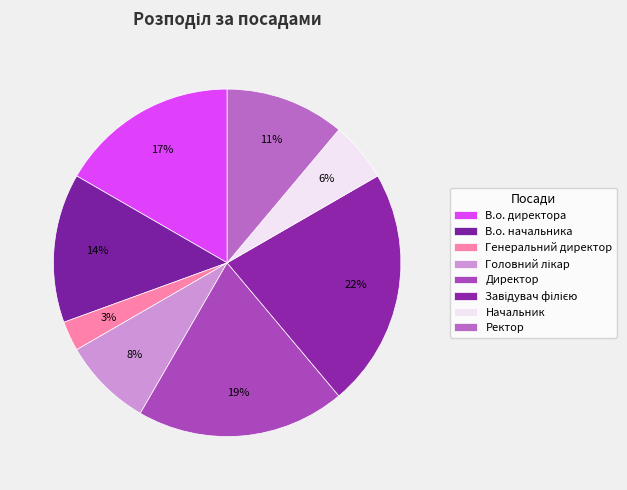

Is there any slice that represents more than half of the pie?

No